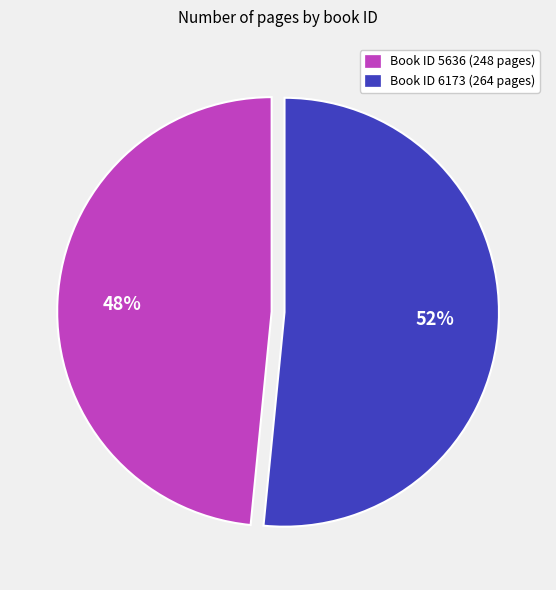

Does any single category account for the majority?

Yes